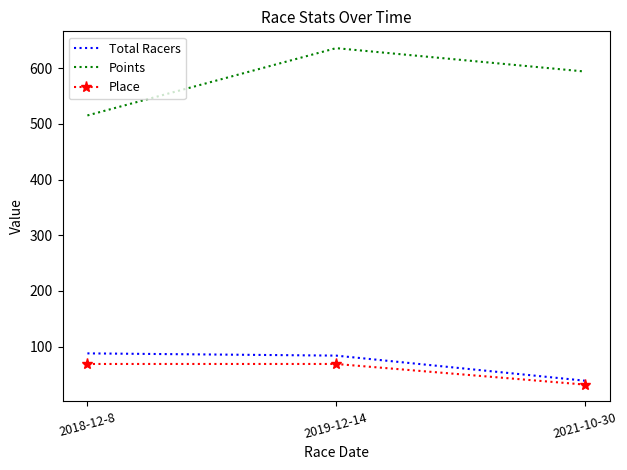

Which series has the widest spread of values?

Points